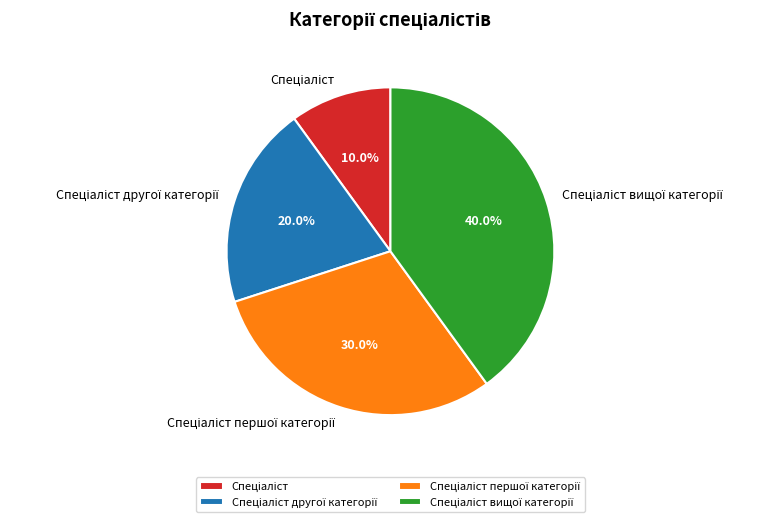

Does any single category account for the majority?

No